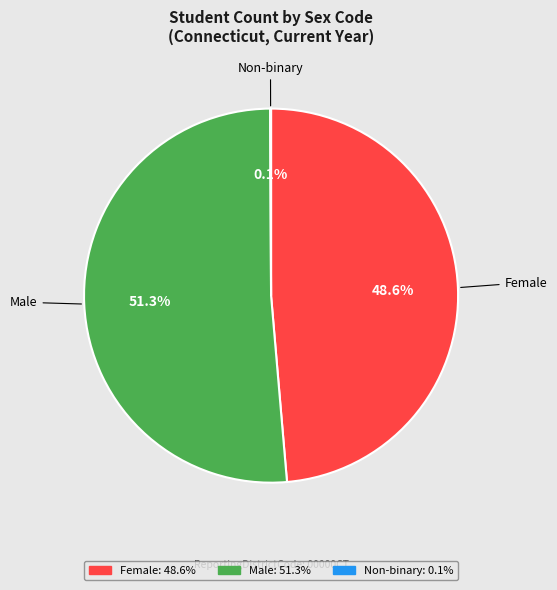

Approximately how many times larger is the value at Female compared to Male?

0.9